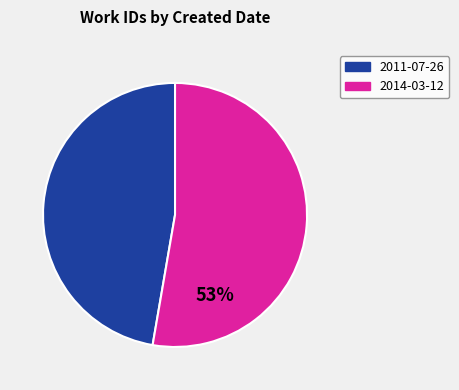

Rank the categories by value from lowest to highest.

2011-07-26, 2014-03-12